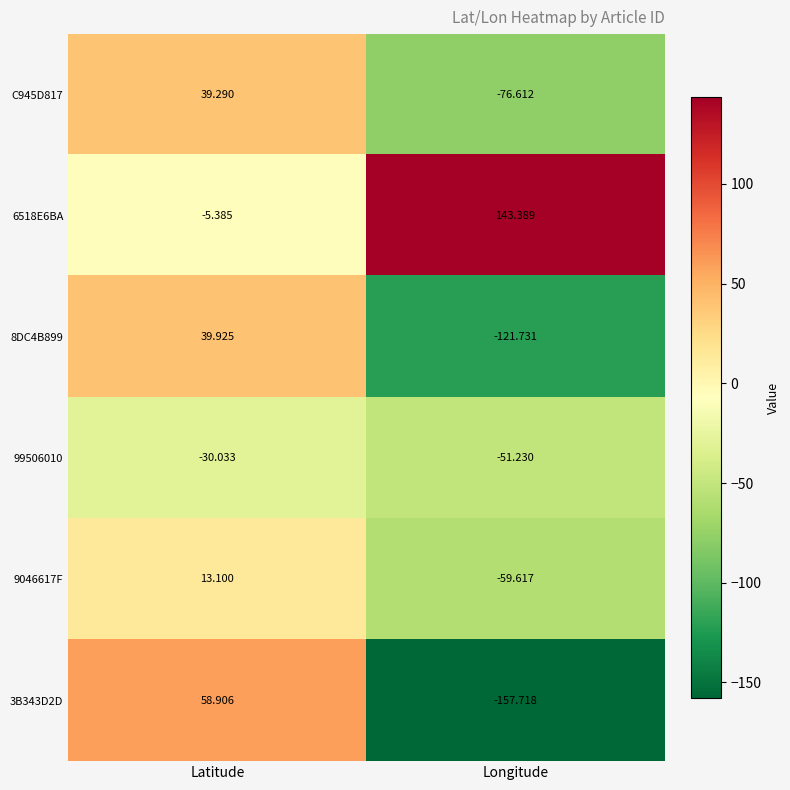

Where is 3B343D2D nearest to the value -49?

Latitude